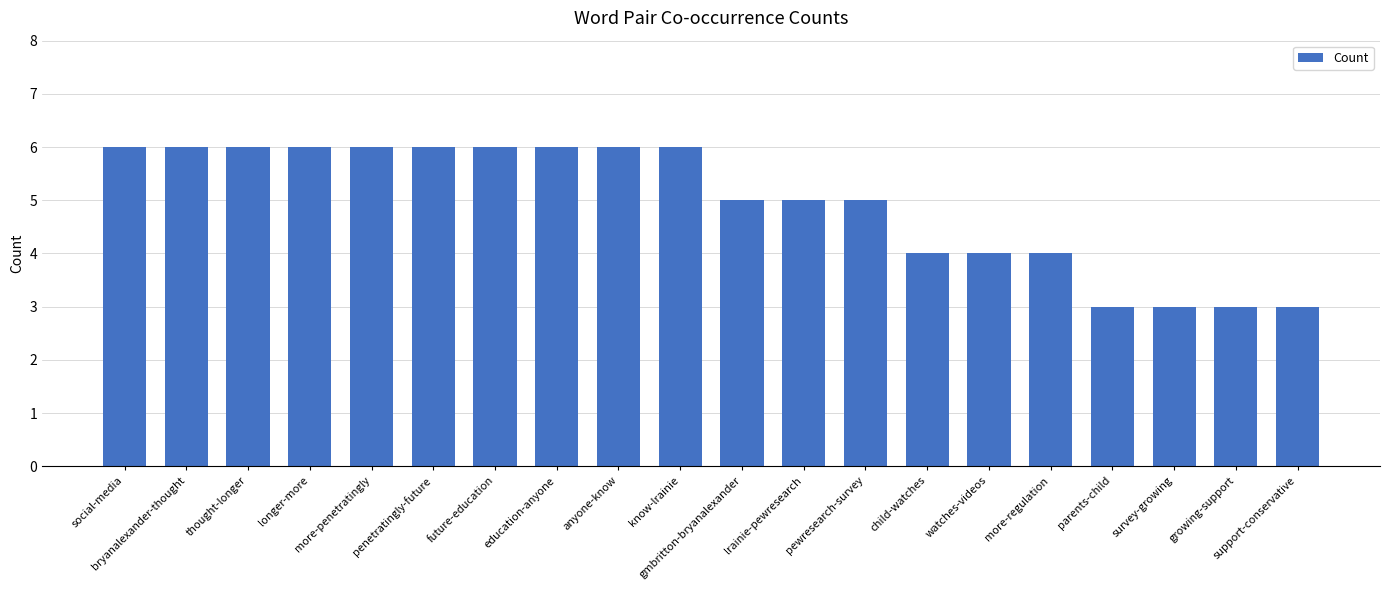

What is the change in value from pewresearch-survey to parents-child?

-2